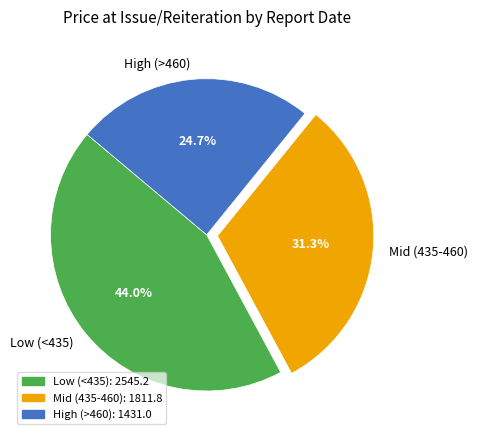

Which slice is the largest?

Low (<435)